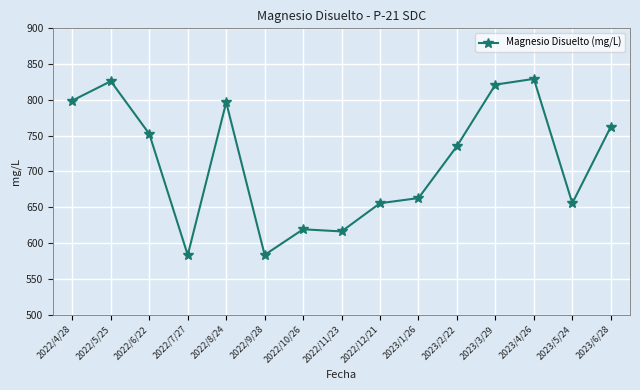

True or false: the data has more than 2 interior local peaks.

True